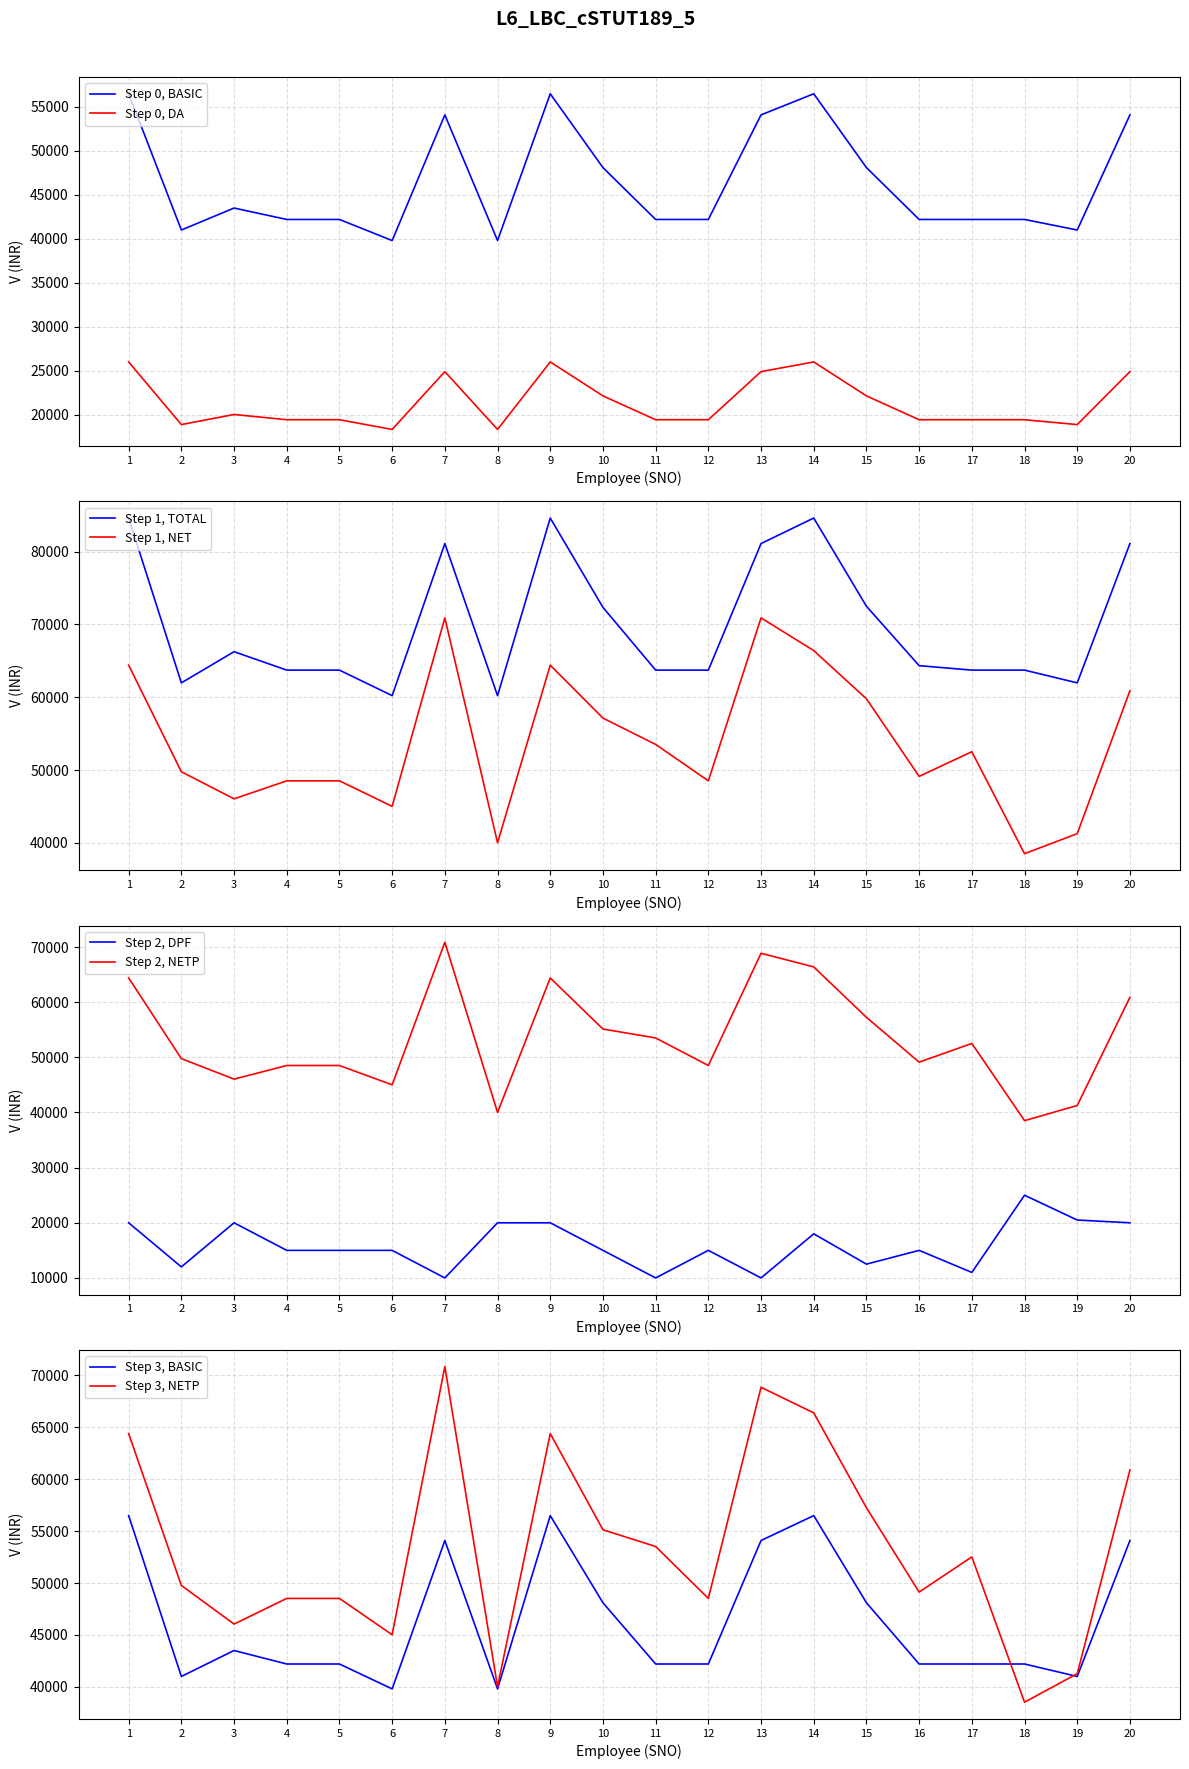

What is the value of the NETP point at the 9th from the left?

64398